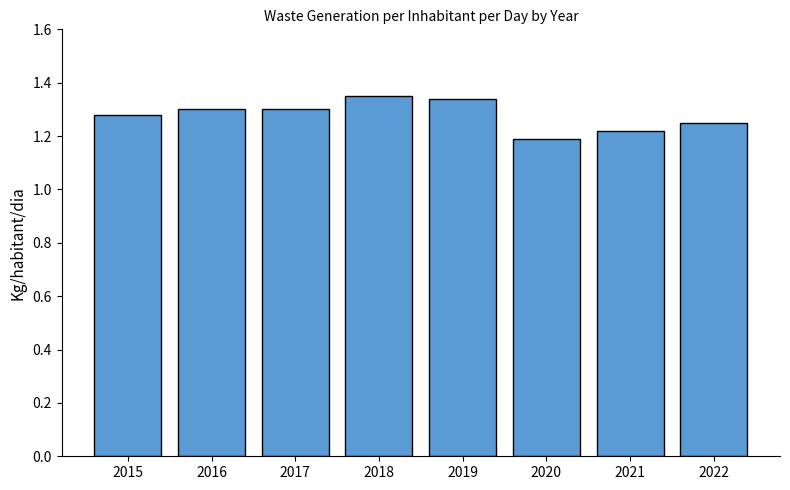

What is the difference between the maximum and minimum values?

0.2